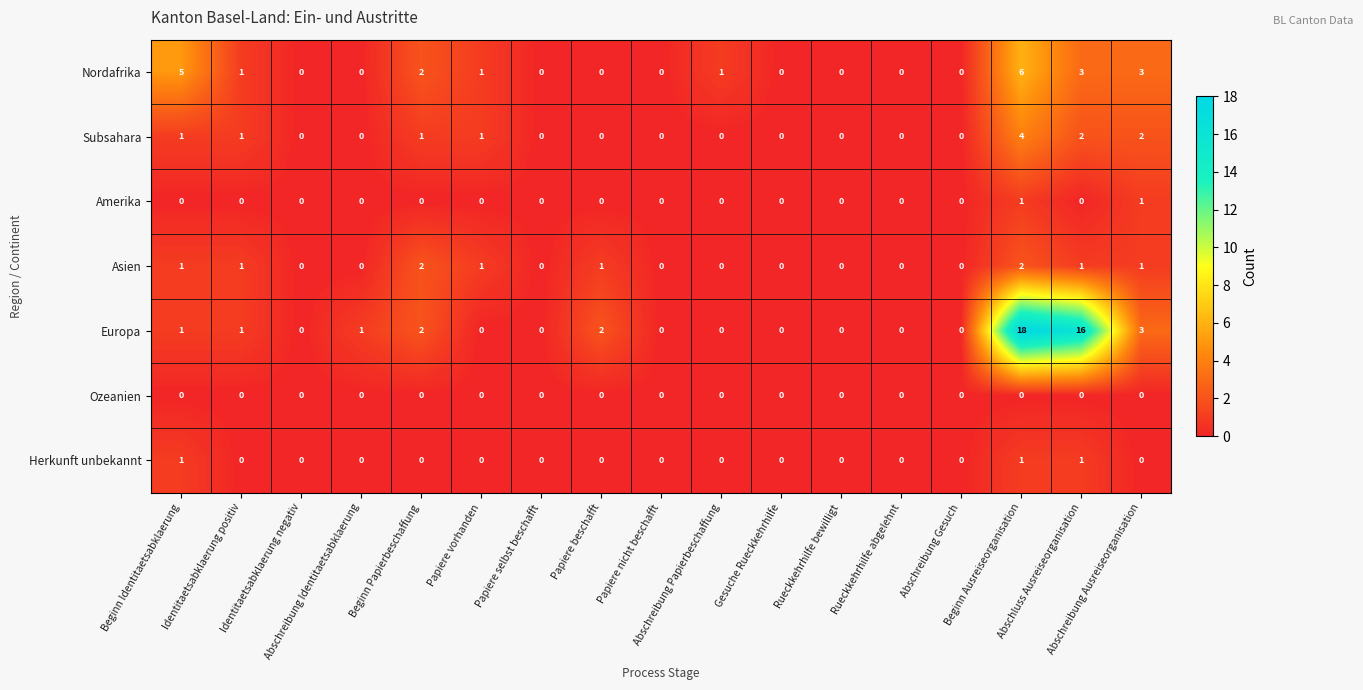

Which series has the widest spread of values?

Europa